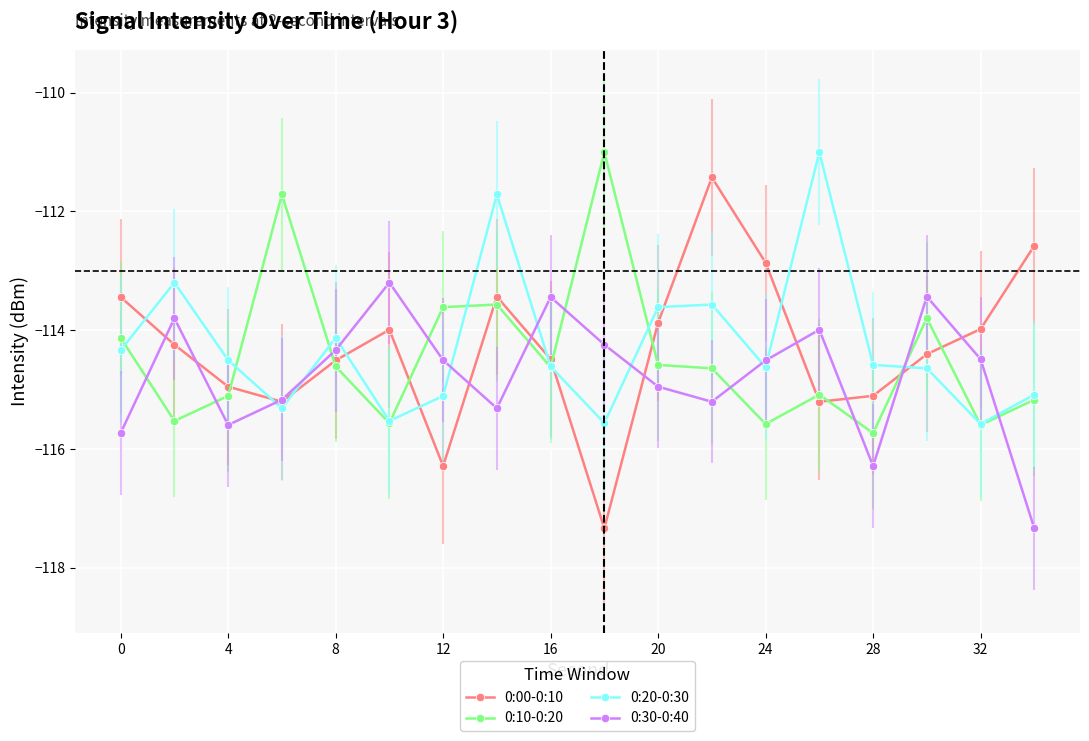

How many interior local peaks does the 0:00-0:10 series have?

3